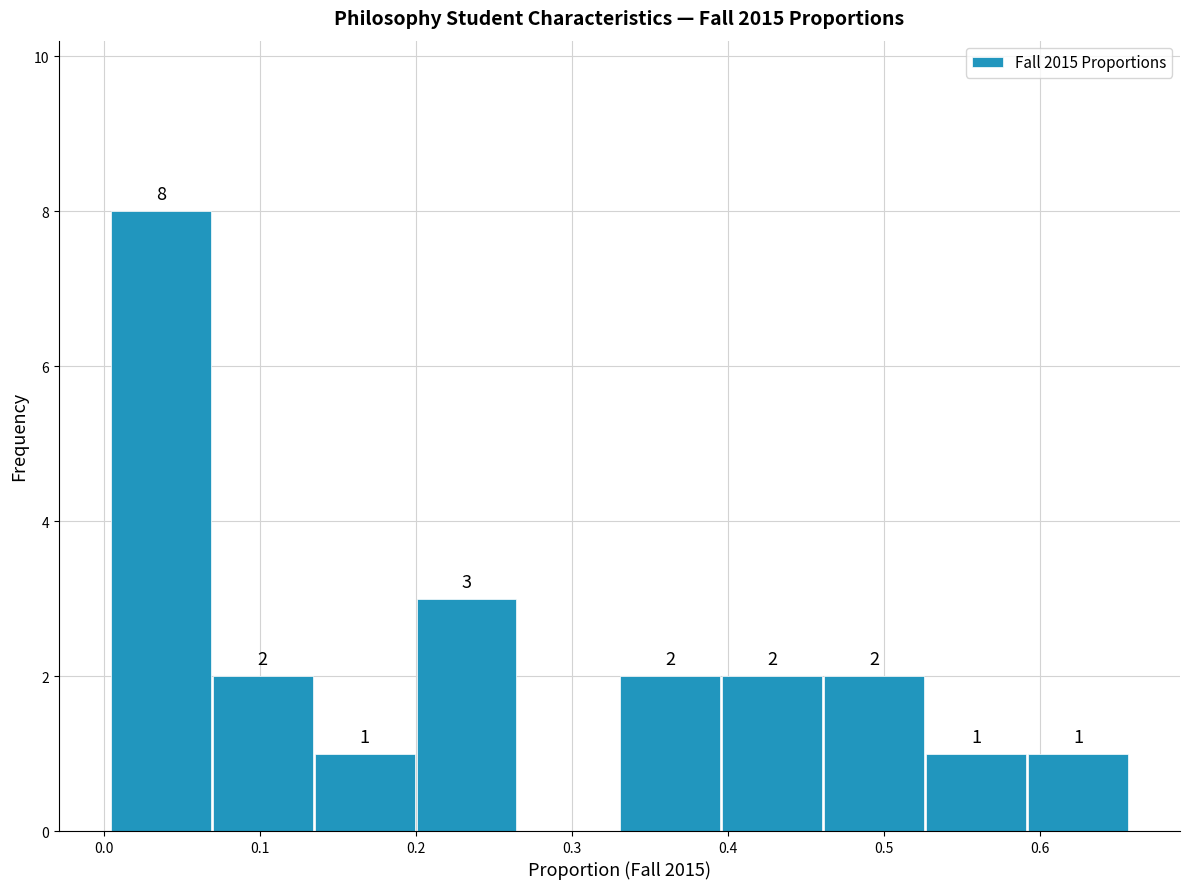

Which range on the x-axis has the tallest bar?

0.00 to 0.07